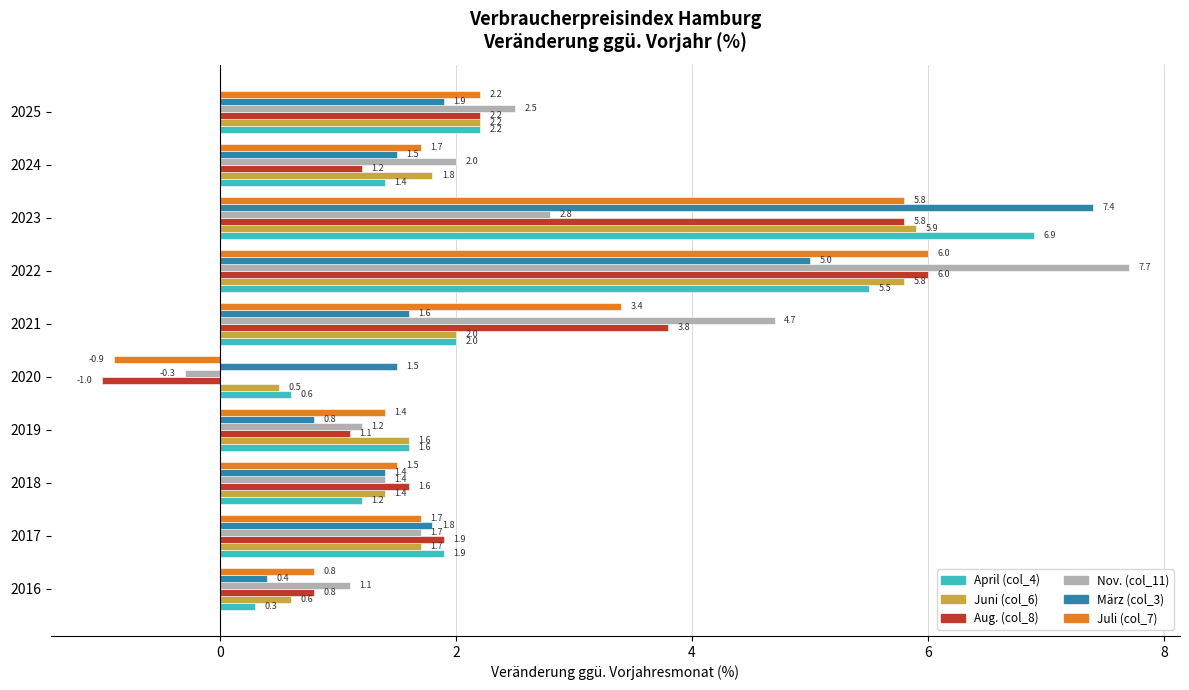

What is the lowest value of the März (col_3) series?

0.4